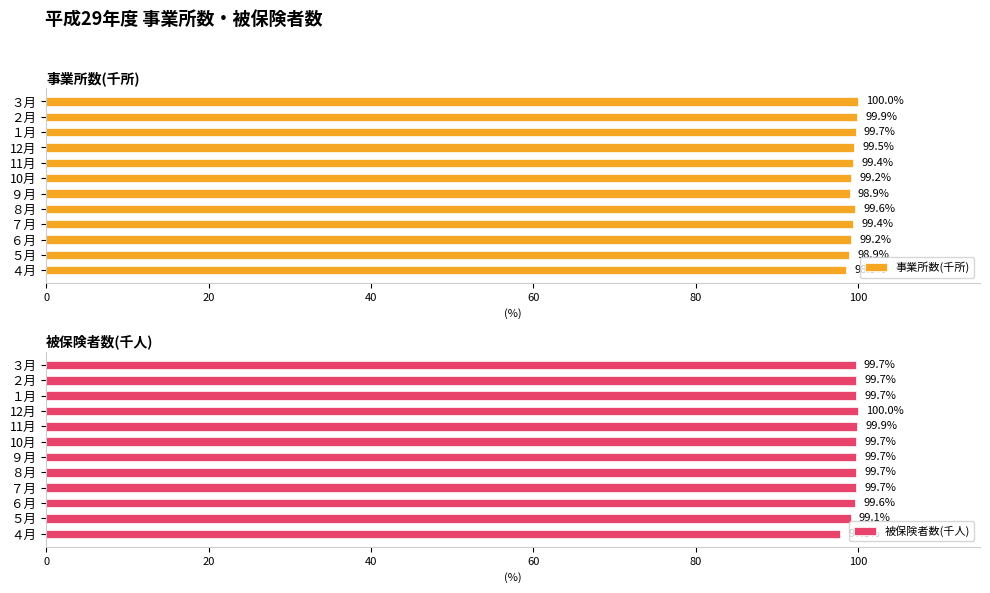

At how many categories does at least one series exceed 97?

12